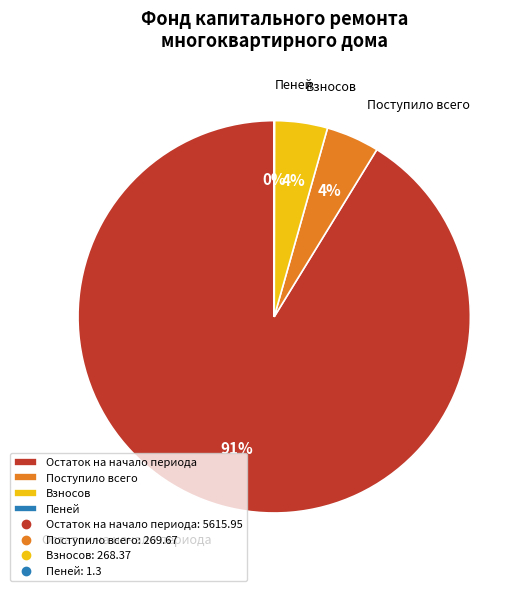

What percentage is the Взносов slice, to the nearest percent?

4%